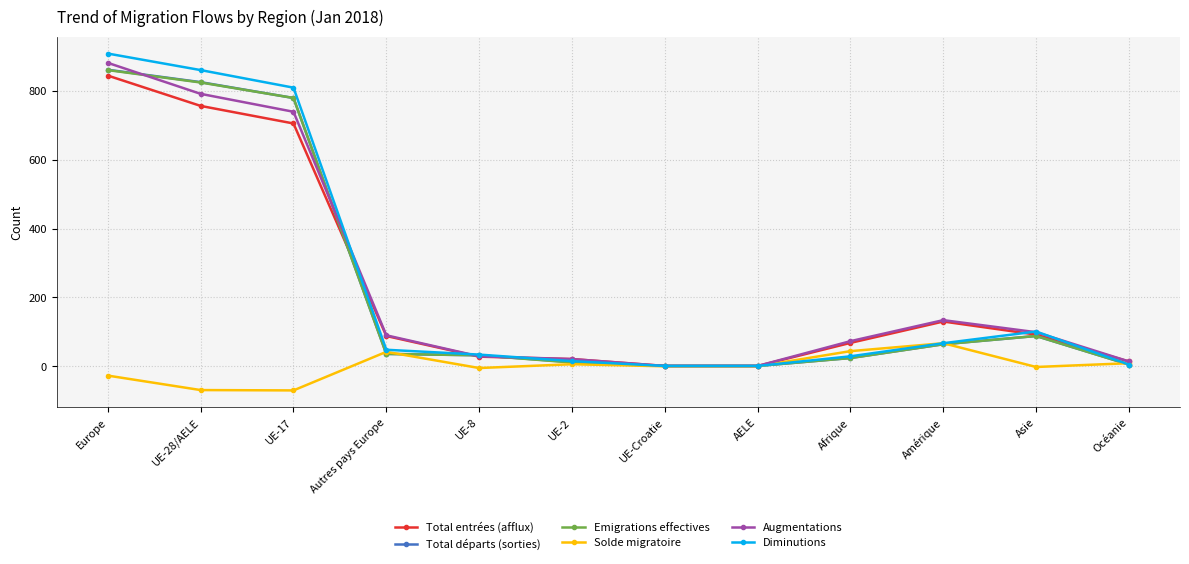

The Emigrations effectives series shows 860 at Europe. True or false?

True